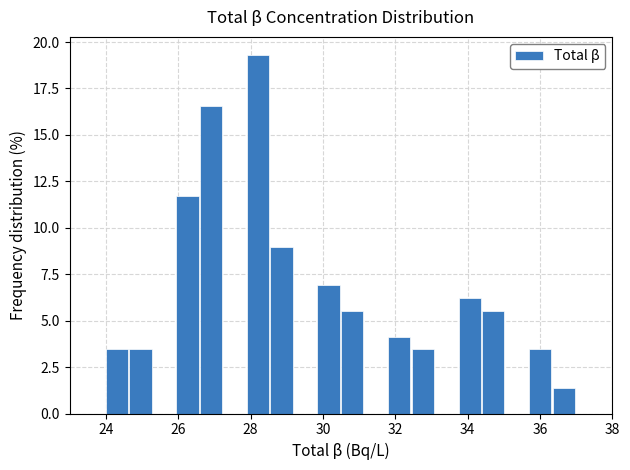

Read against the x-axis, roughly where is the centre of the tallest bar?

28.2